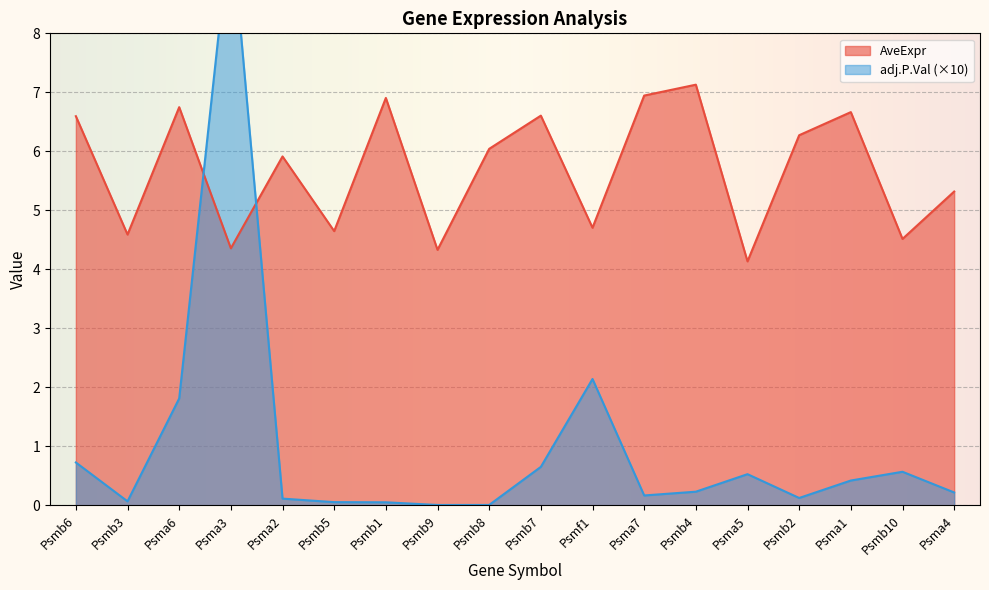

At which label does the data first exceed 6?

Psmb6